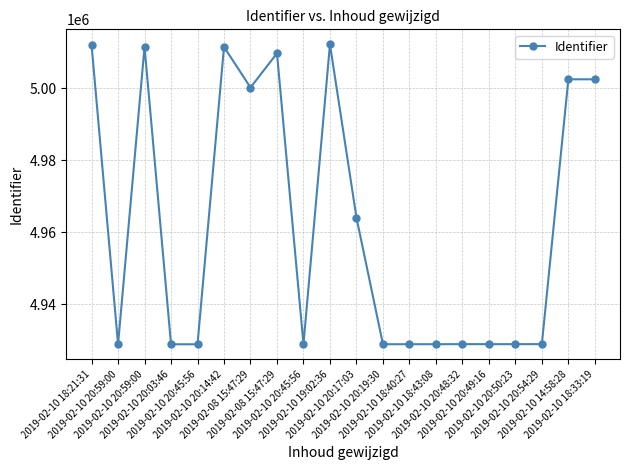

True or false: there are more than 2 points higher than both neighbors.

True